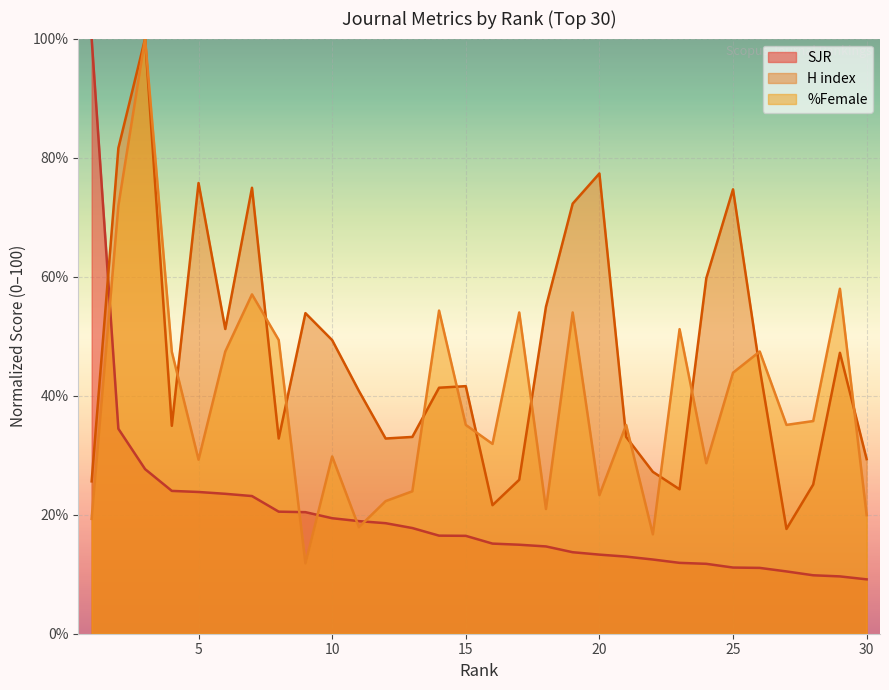

What is the difference between the maximum and minimum values in the H index series?

82.4